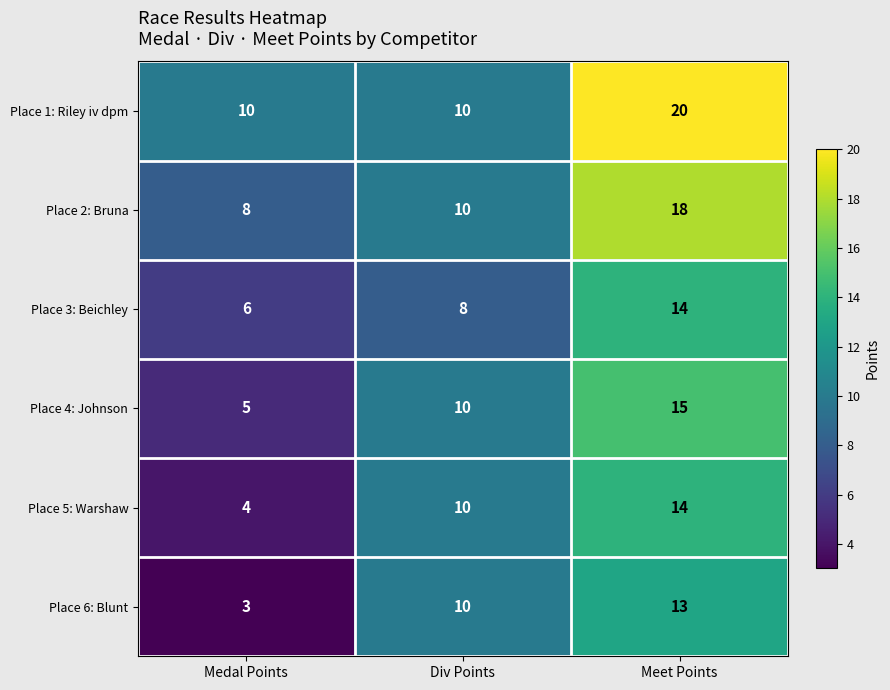

At which category does the chart reach its minimum across all series?

Medal Points